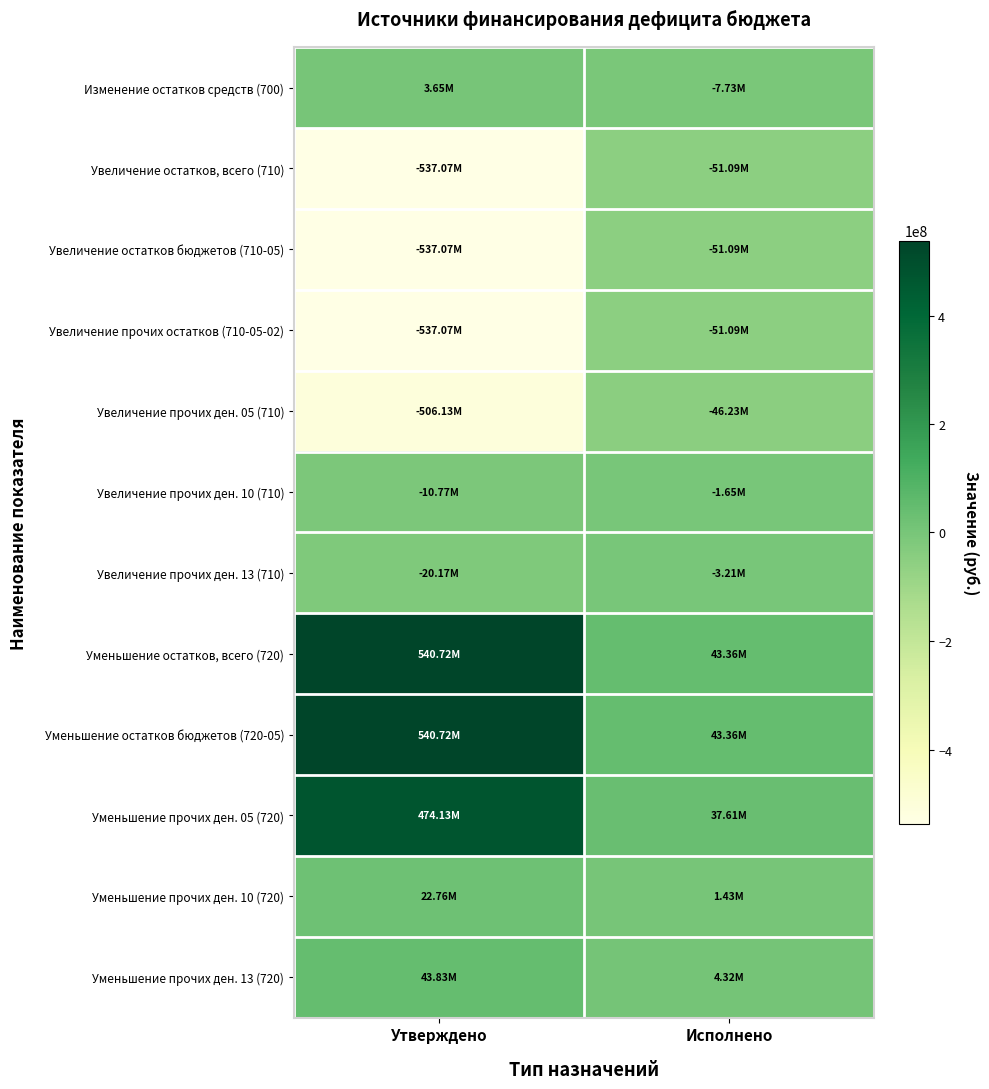

At which category does the chart reach its peak across all series?

Утверждено